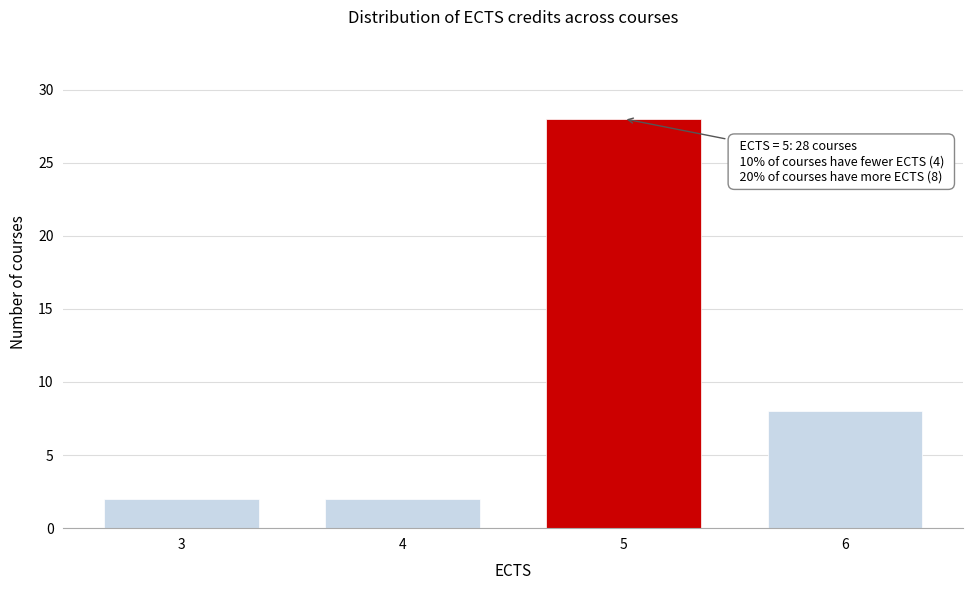

Reading left to right, what are all the values shown in this chart?

3=2	4=2	5=28	6=8